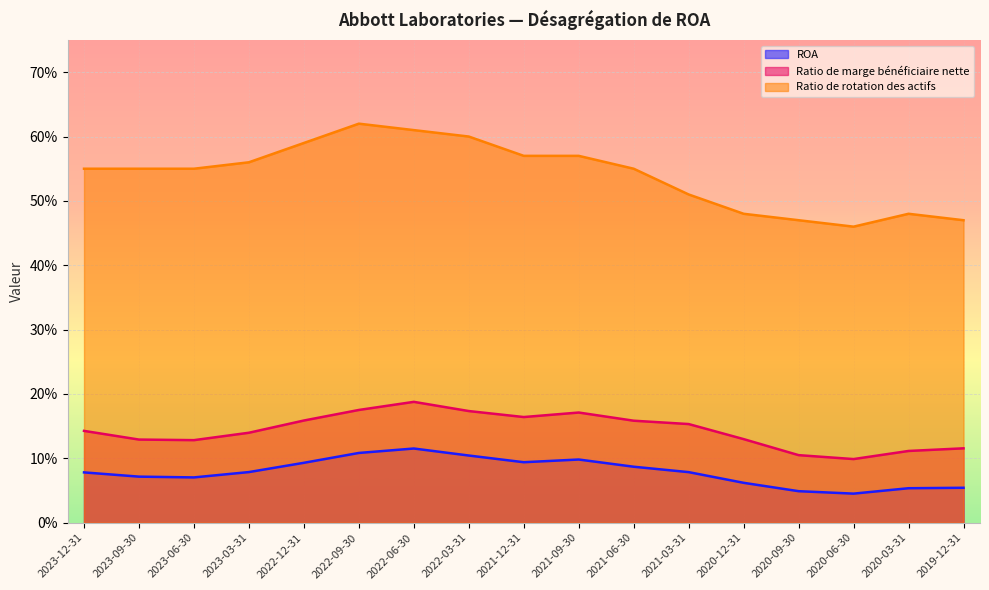

True or false: Ratio de rotation des actifs has a value of 0.5 at 2019-12-31.

True